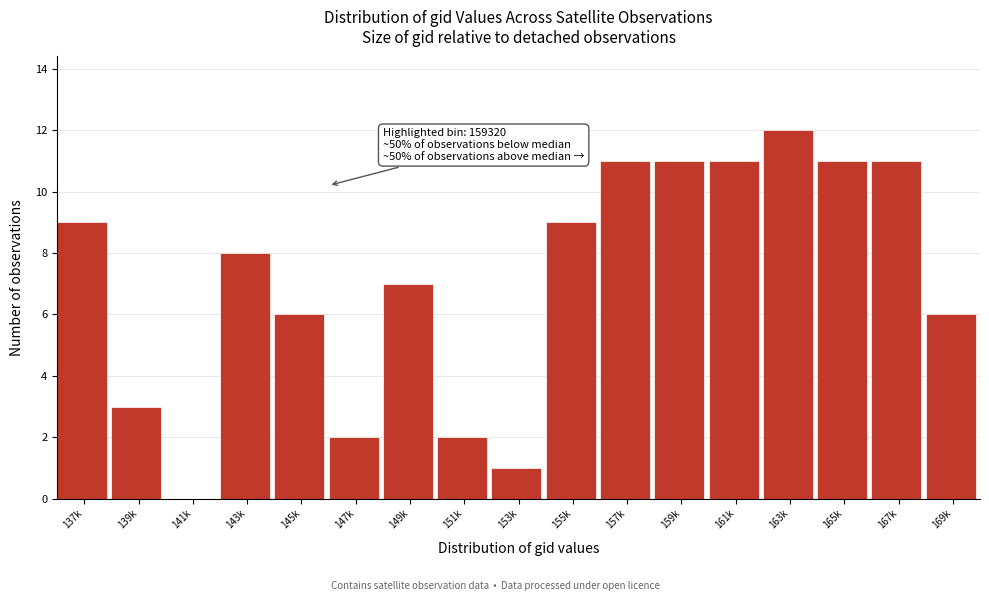

Reading left to right, extract all data points from this chart.

137k=9	139k=3	141k=0	143k=8	145k=6	147k=2	149k=7	151k=2	153k=1	155k=9	157k=11	159k=11	161k=11	163k=12	165k=11	167k=11	169k=6